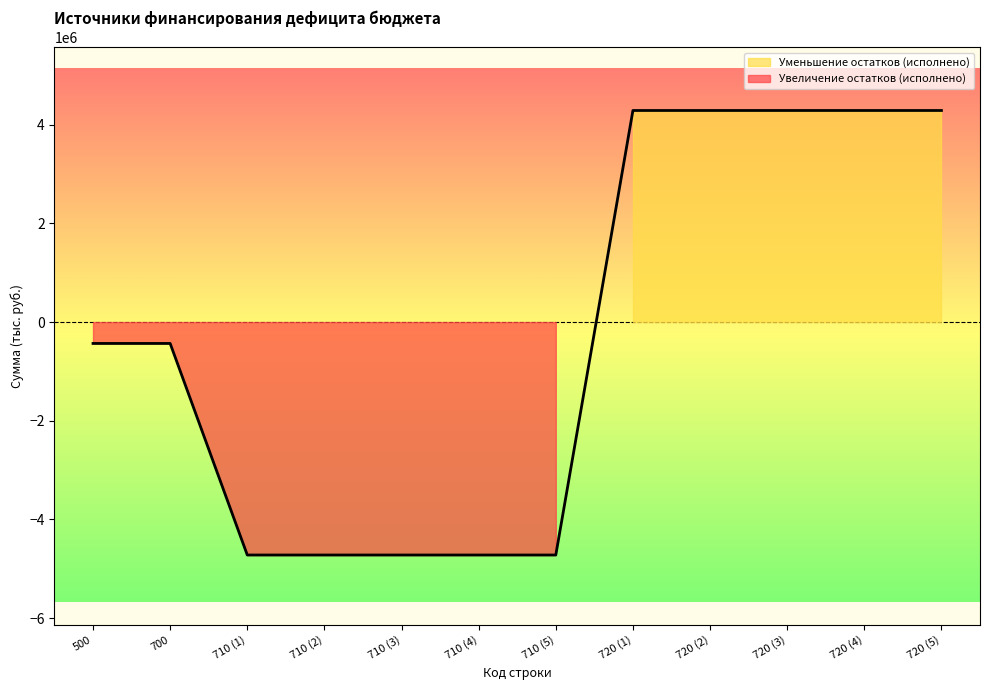

Where does the data first go above -433345?

720 (1)